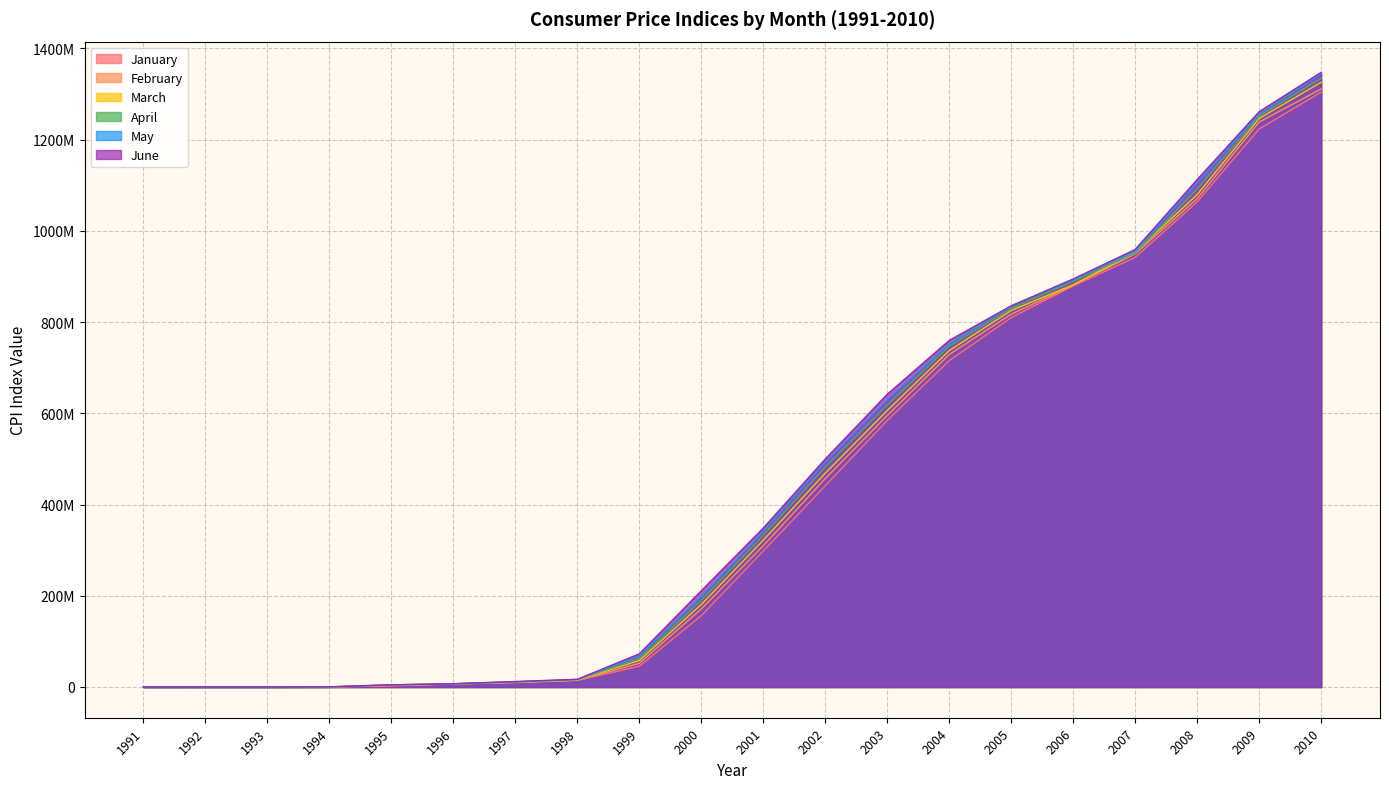

The value of January at 2010 is 1304092697.7. True or false?

True